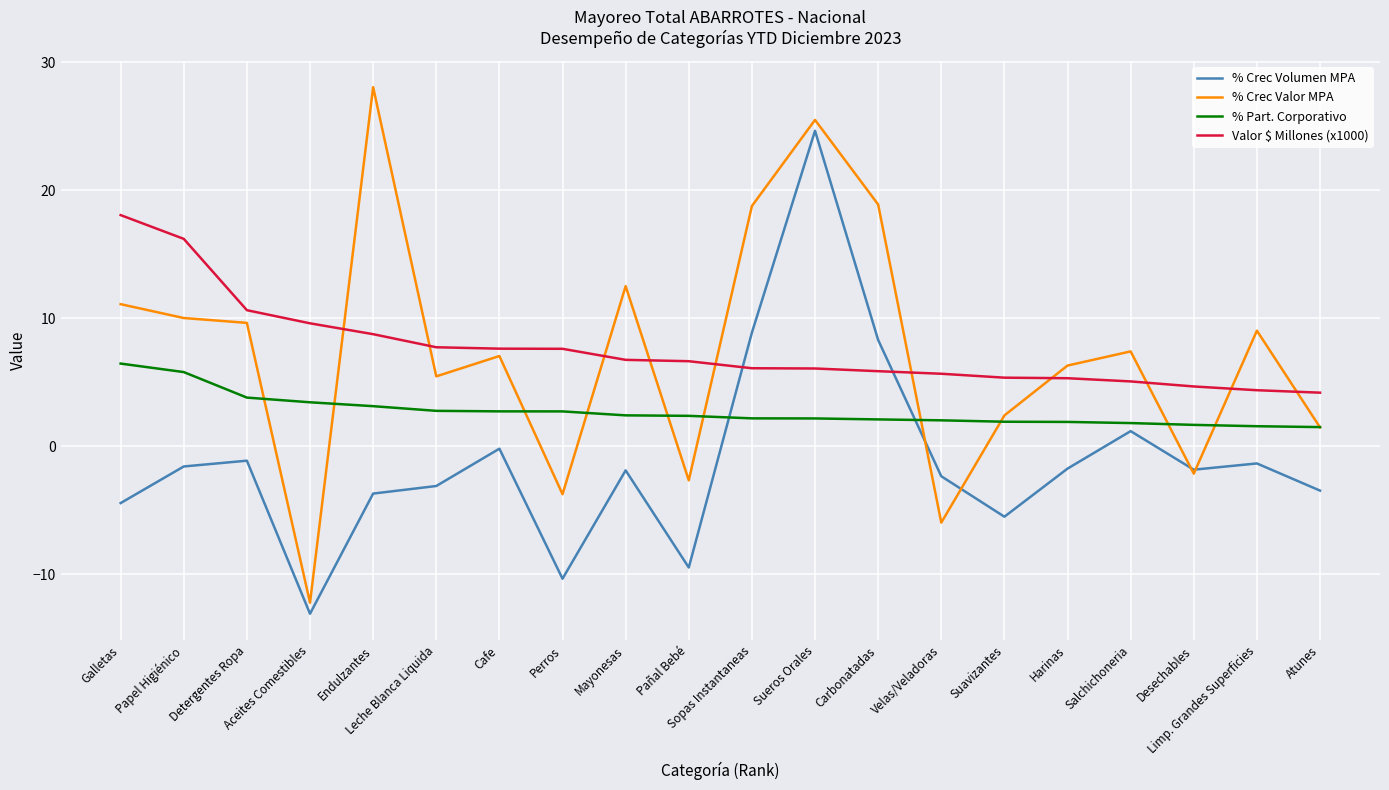

Which series ends up on top after the final intersection of % Crec Volumen MPA and Valor $ Millones (x1000)?

Valor $ Millones (x1000)